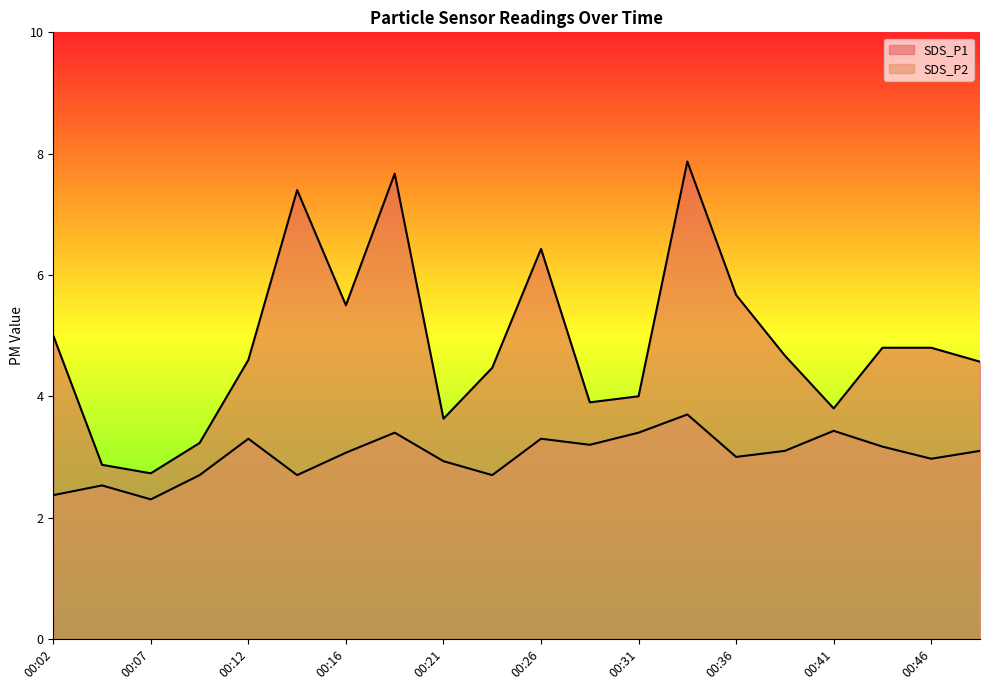

Reading left to right, extract all data points from this chart.

SDS_P1: 00:02=5.0	00:04=2.9	00:07=2.7	00:09=3.2	00:12=4.6	00:14=7.4	00:16=5.5	00:19=7.7	00:21=3.6	00:24=4.5	00:26=6.4	00:29=3.9	00:31=4.0	00:33=7.9	00:36=5.7	00:38=4.7	00:41=3.8	00:43=4.8	00:46=4.8	00:48=4.6
SDS_P2: 00:02=2.4	00:04=2.5	00:07=2.3	00:09=2.7	00:12=3.3	00:14=2.7	00:16=3.1	00:19=3.4	00:21=2.9	00:24=2.7	00:26=3.3	00:29=3.2	00:31=3.4	00:33=3.7	00:36=3.0	00:38=3.1	00:41=3.4	00:43=3.2	00:46=3.0	00:48=3.1